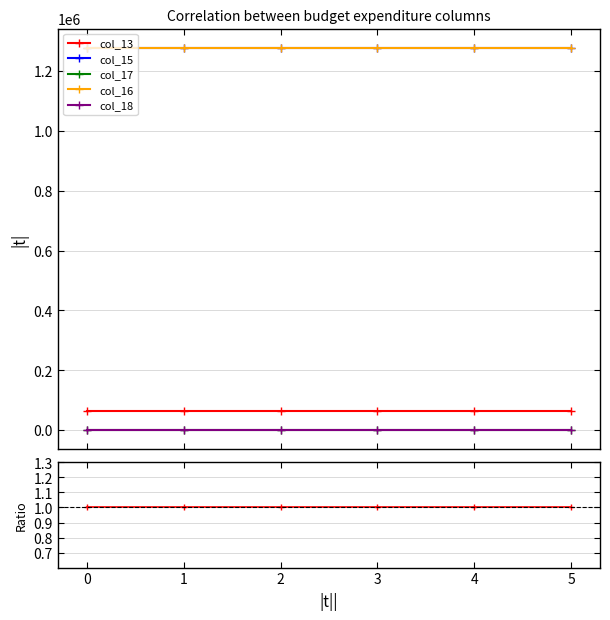

True or false: col_13 and col_15 cross at least once.

False